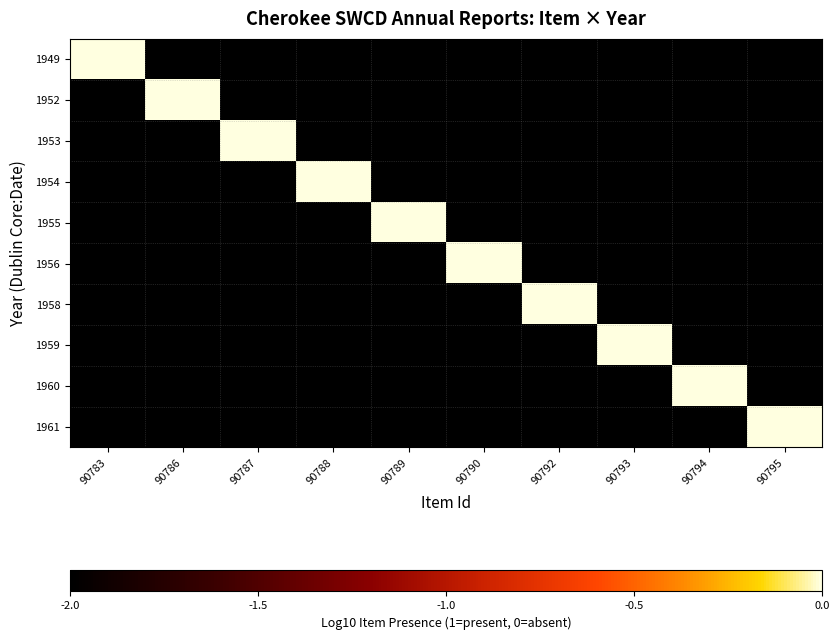

Reading left to right, transcribe all the data shown in this chart.

1949: 90783=0.0	90786=-2.0	90787=-2.0	90788=-2.0	90789=-2.0	90790=-2.0	90792=-2.0	90793=-2.0	90794=-2.0	90795=-2.0
1952: 90783=-2.0	90786=0.0	90787=-2.0	90788=-2.0	90789=-2.0	90790=-2.0	90792=-2.0	90793=-2.0	90794=-2.0	90795=-2.0
1953: 90783=-2.0	90786=-2.0	90787=0.0	90788=-2.0	90789=-2.0	90790=-2.0	90792=-2.0	90793=-2.0	90794=-2.0	90795=-2.0
1954: 90783=-2.0	90786=-2.0	90787=-2.0	90788=0.0	90789=-2.0	90790=-2.0	90792=-2.0	90793=-2.0	90794=-2.0	90795=-2.0
1955: 90783=-2.0	90786=-2.0	90787=-2.0	90788=-2.0	90789=0.0	90790=-2.0	90792=-2.0	90793=-2.0	90794=-2.0	90795=-2.0
1956: 90783=-2.0	90786=-2.0	90787=-2.0	90788=-2.0	90789=-2.0	90790=0.0	90792=-2.0	90793=-2.0	90794=-2.0	90795=-2.0
1958: 90783=-2.0	90786=-2.0	90787=-2.0	90788=-2.0	90789=-2.0	90790=-2.0	90792=0.0	90793=-2.0	90794=-2.0	90795=-2.0
1959: 90783=-2.0	90786=-2.0	90787=-2.0	90788=-2.0	90789=-2.0	90790=-2.0	90792=-2.0	90793=0.0	90794=-2.0	90795=-2.0
1960: 90783=-2.0	90786=-2.0	90787=-2.0	90788=-2.0	90789=-2.0	90790=-2.0	90792=-2.0	90793=-2.0	90794=0.0	90795=-2.0
1961: 90783=-2.0	90786=-2.0	90787=-2.0	90788=-2.0	90789=-2.0	90790=-2.0	90792=-2.0	90793=-2.0	90794=-2.0	90795=0.0